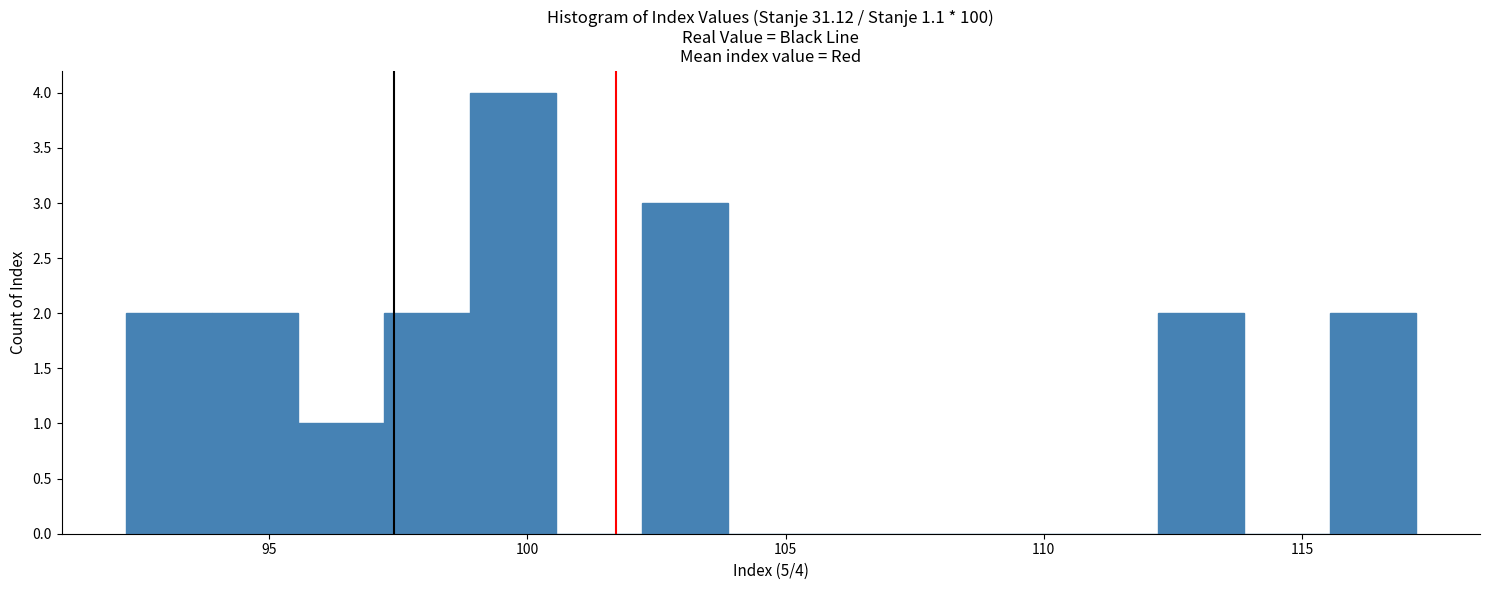

Around what value on the x-axis is the tallest bar? Give the approximate position of its centre, as read against the axis.

99.5